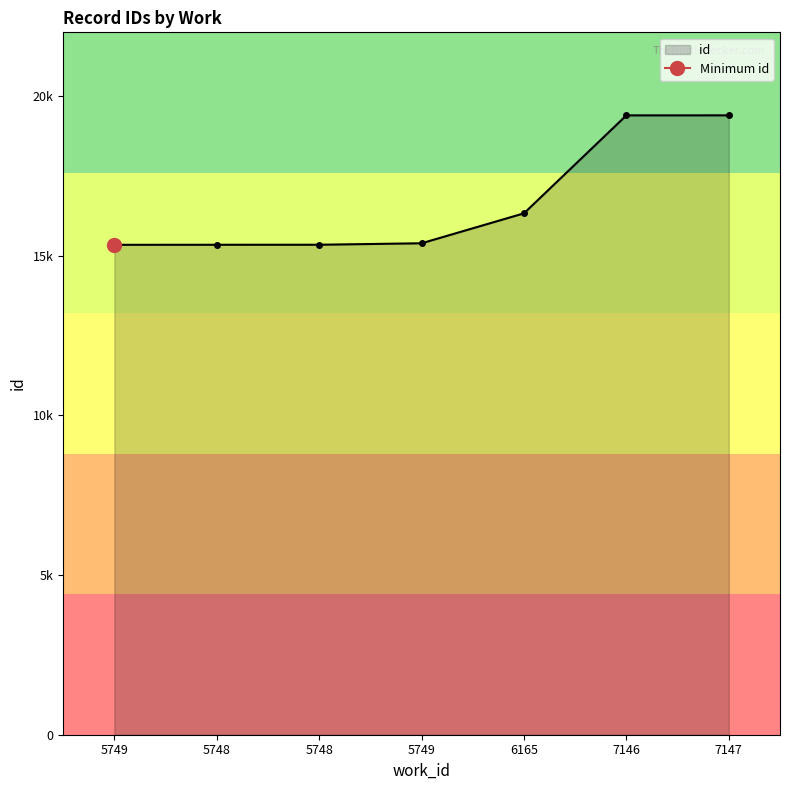

Is it true that the value at 5749 is 25727?

False